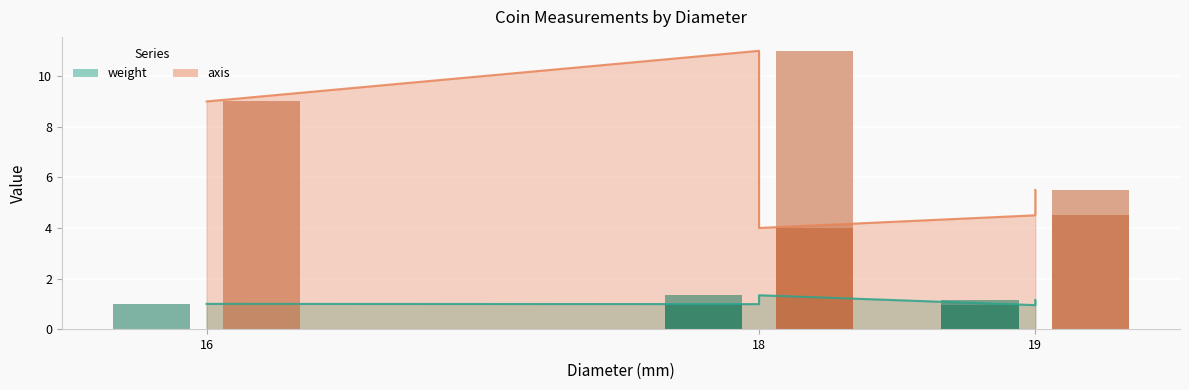

What is the maximum value for weight_bar?

1.3